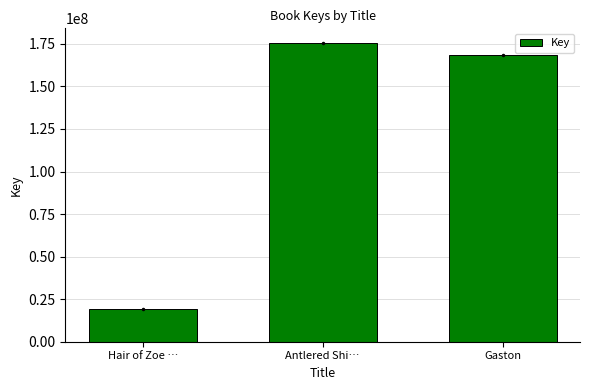

What position from the right is Antlered Shi…?

2